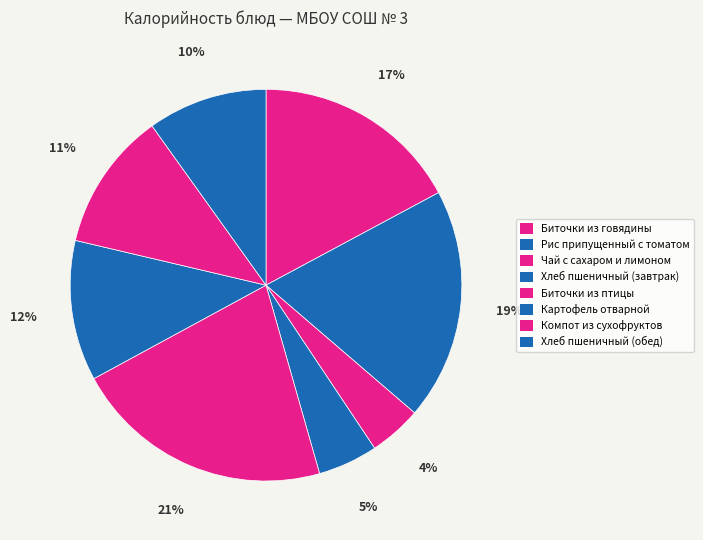

How many slices are in this pie chart?

8